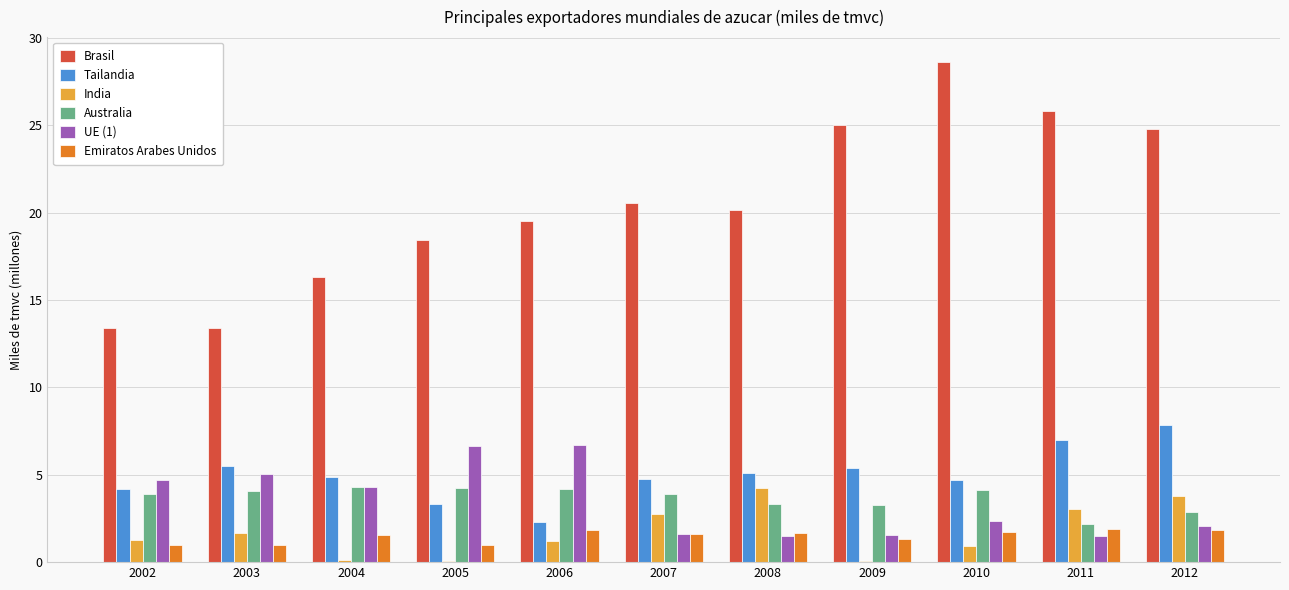

What is the greatest value displayed?

28.6